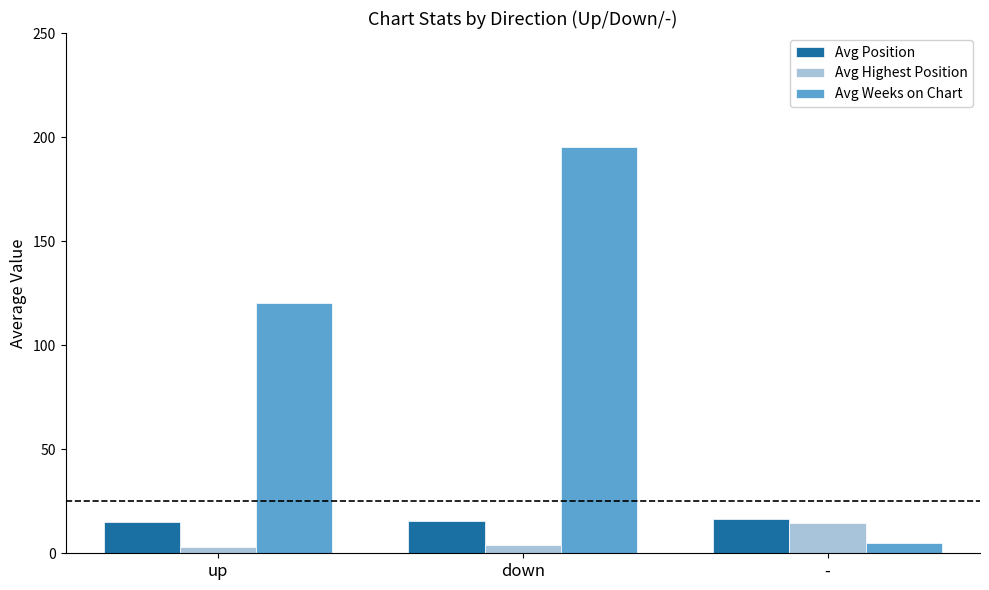

Are the bars grouped side by side (vs. stacked)?

Yes